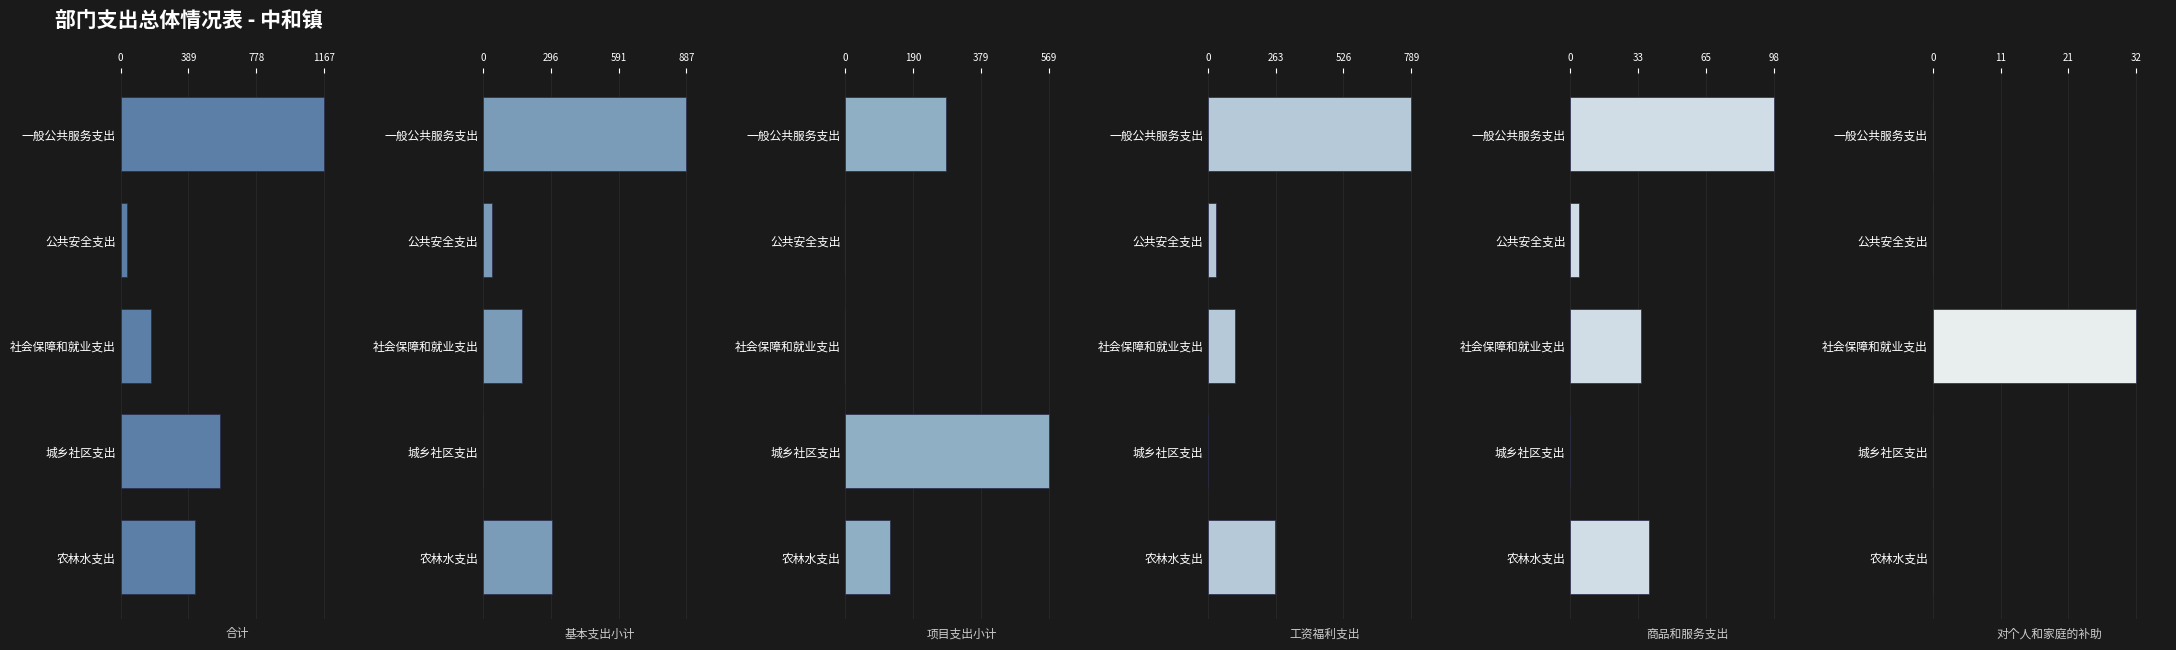

At which label is 基本支出小计 closest to 443?

农林水支出